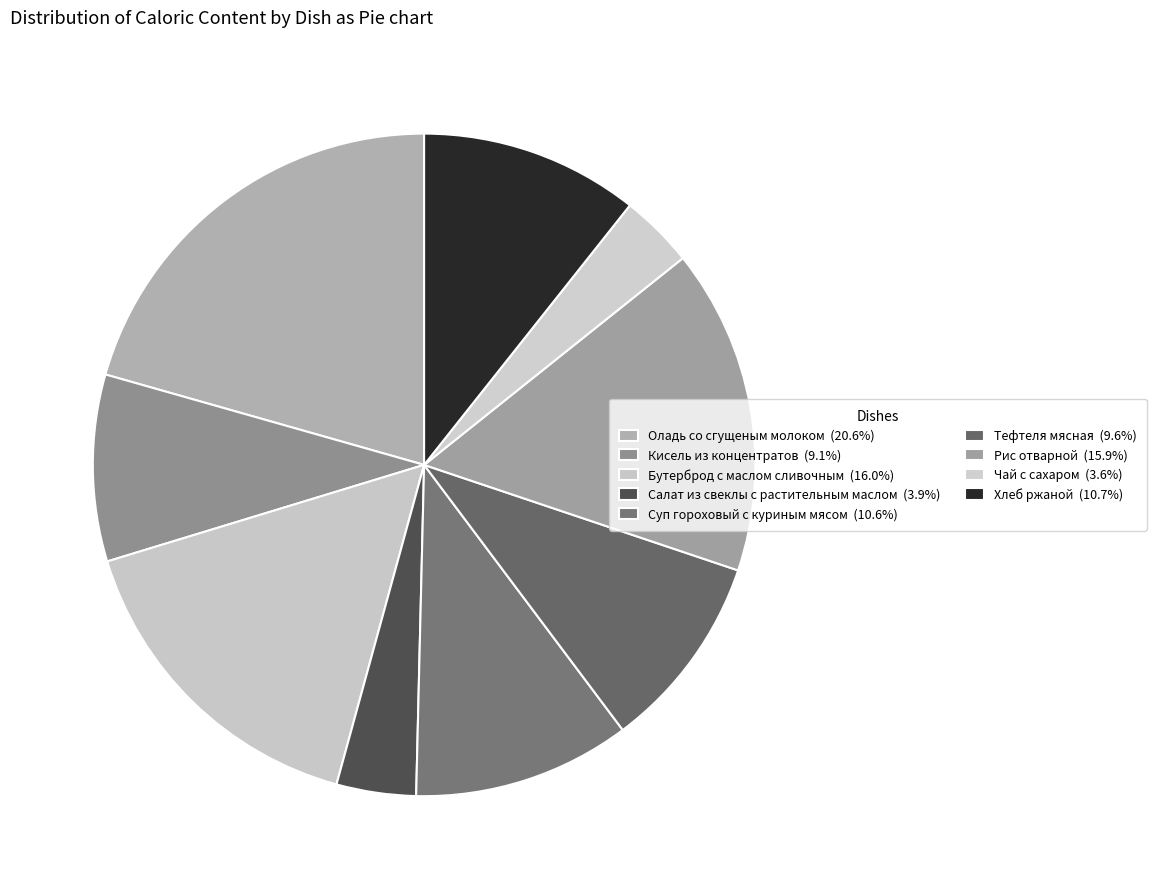

What is the largest slice in the pie chart?

Оладь со сгущеным молоком